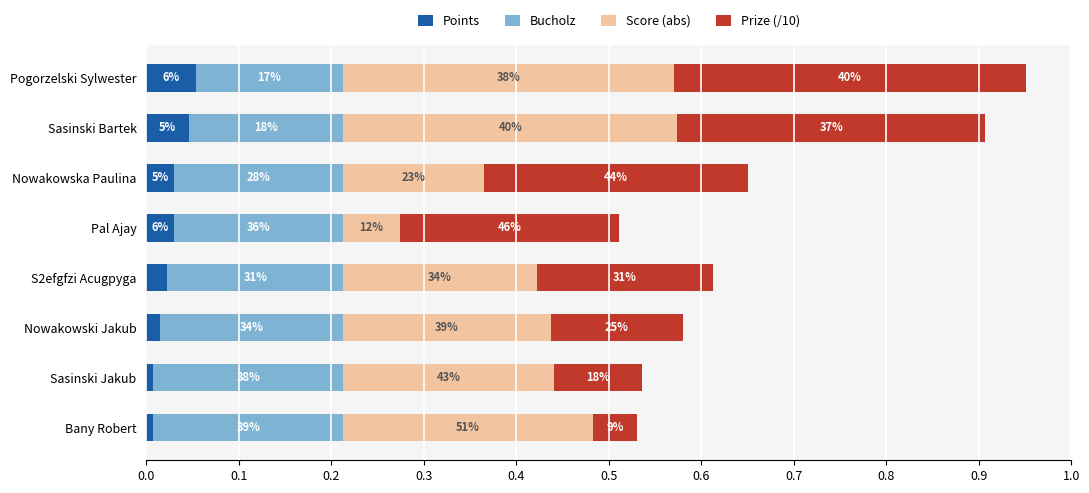

What is the difference between the maximum and second lowest values in the Score (abs) series?

0.2